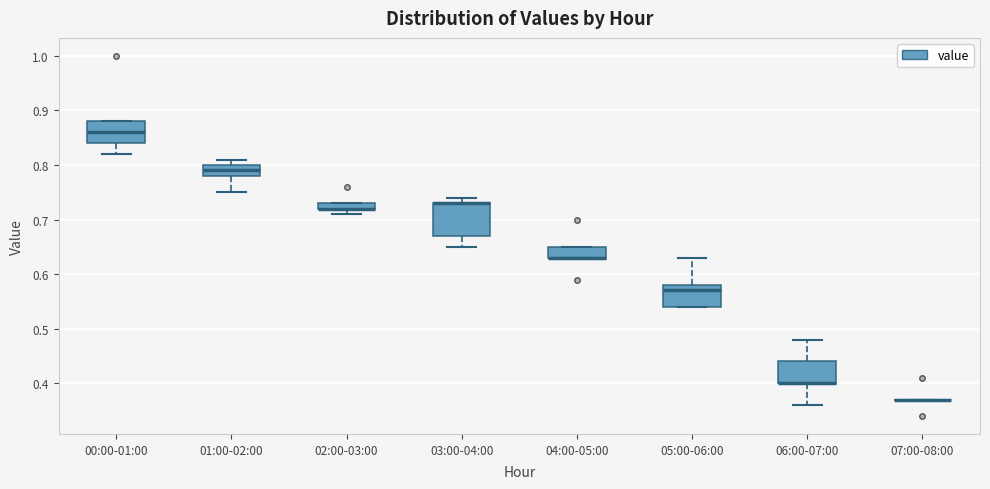

Which box is the tallest, from its lower edge to its upper edge?

03:00-04:00